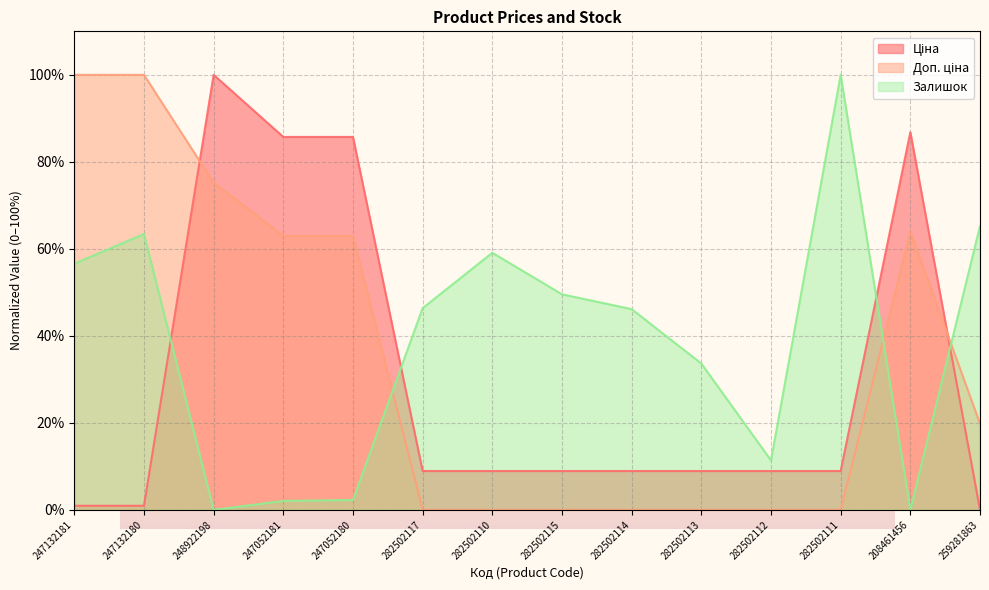

Reading right to left, what are all the values shown in this chart?

Ціна: 259281863=0.0	208461456=86.8	282502111=8.9	282502112=8.9	282502113=8.9	282502114=8.9	282502115=8.9	282502110=8.9	282502117=8.9	247052180=85.7	247052181=85.7	248922198=100.0	247132180=0.9	247132181=0.9
Доп. ціна: 259281863=19.8	208461456=63.9	282502111=0.0	282502112=0.0	282502113=0.0	282502114=0.0	282502115=0.0	282502110=0.0	282502117=0.0	247052180=63.0	247052181=63.0	248922198=75.2	247132180=100.0	247132181=100.0
Залишок: 259281863=65.2	208461456=0.0	282502111=100.0	282502112=11.4	282502113=33.6	282502114=46.1	282502115=49.5	282502110=59.1	282502117=46.4	247052180=2.3	247052181=2.0	248922198=0.0	247132180=63.4	247132181=56.6